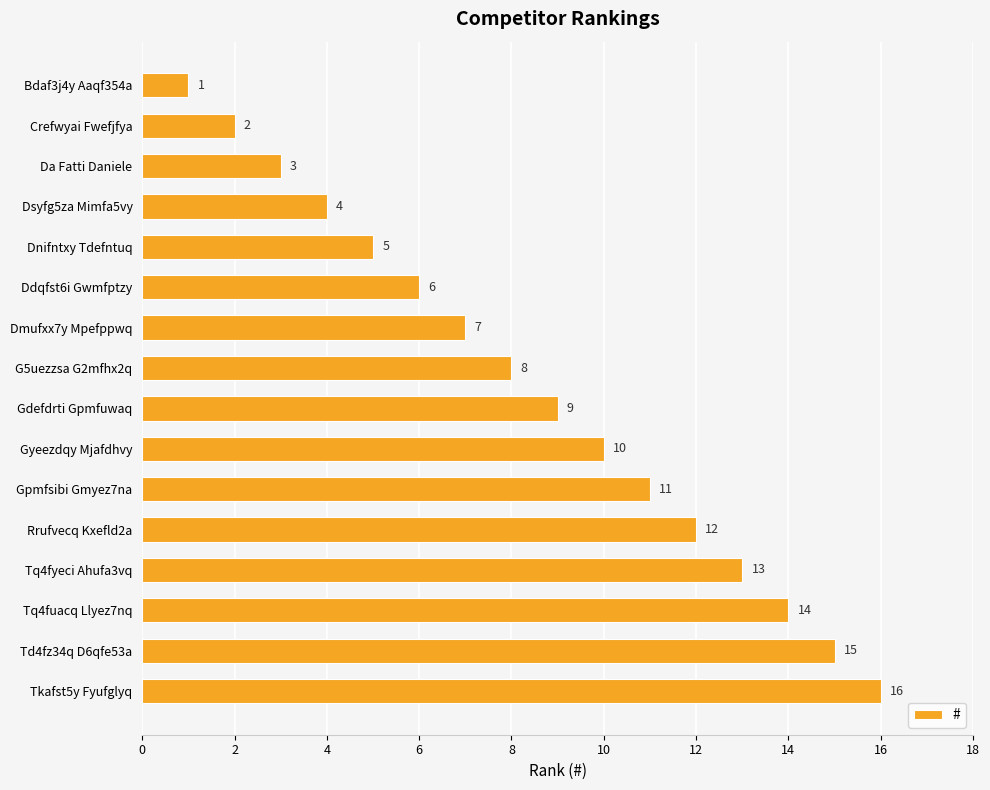

Rank the categories by value from lowest to highest.

Bdaf3j4y Aaqf354a, Crefwyai Fwefjfya, Da Fatti Daniele, Dsyfg5za Mimfa5vy, Dnifntxy Tdefntuq, Ddqfst6i Gwmfptzy, Dmufxx7y Mpefppwq, G5uezzsa G2mfhx2q, Gdefdrti Gpmfuwaq, Gyeezdqy Mjafdhvy, Gpmfsibi Gmyez7na, Rrufvecq Kxefld2a, Tq4fyeci Ahufa3vq, Tq4fuacq Llyez7nq, Td4fz34q D6qfe53a, Tkafst5y Fyufglyq